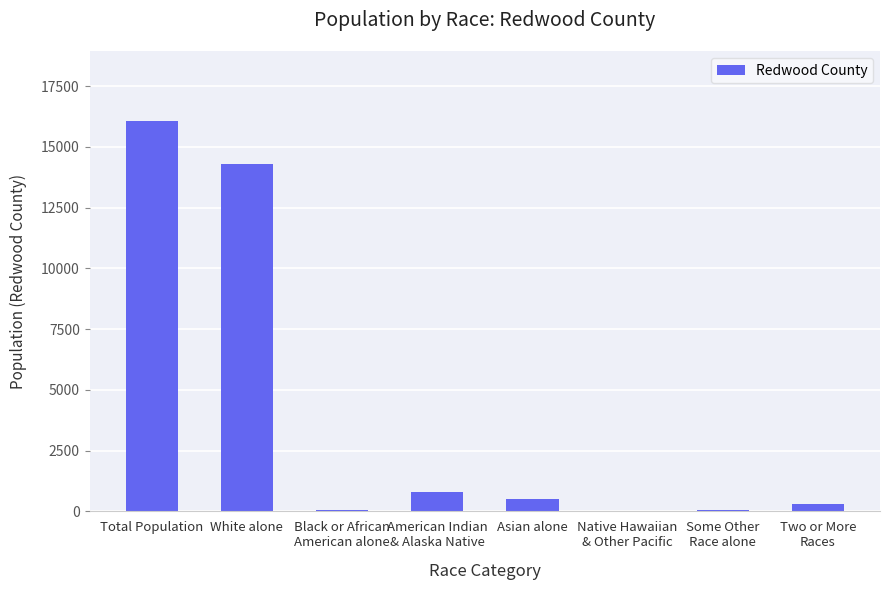

Is it true that the value at American Indian
& Alaska Native is 796?

True